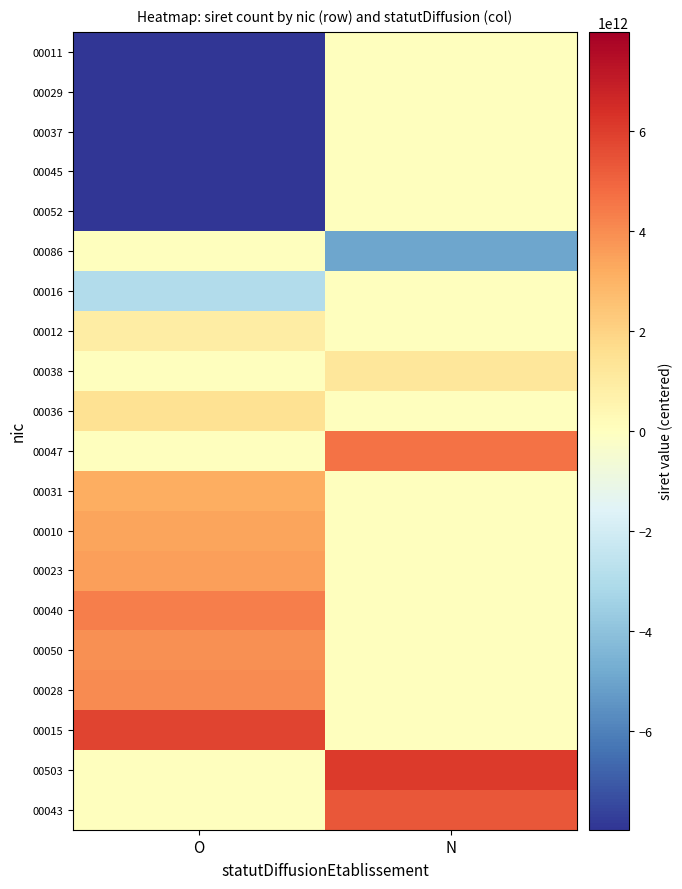

What is the difference between the highest and lowest values at N?

11083321400417.0